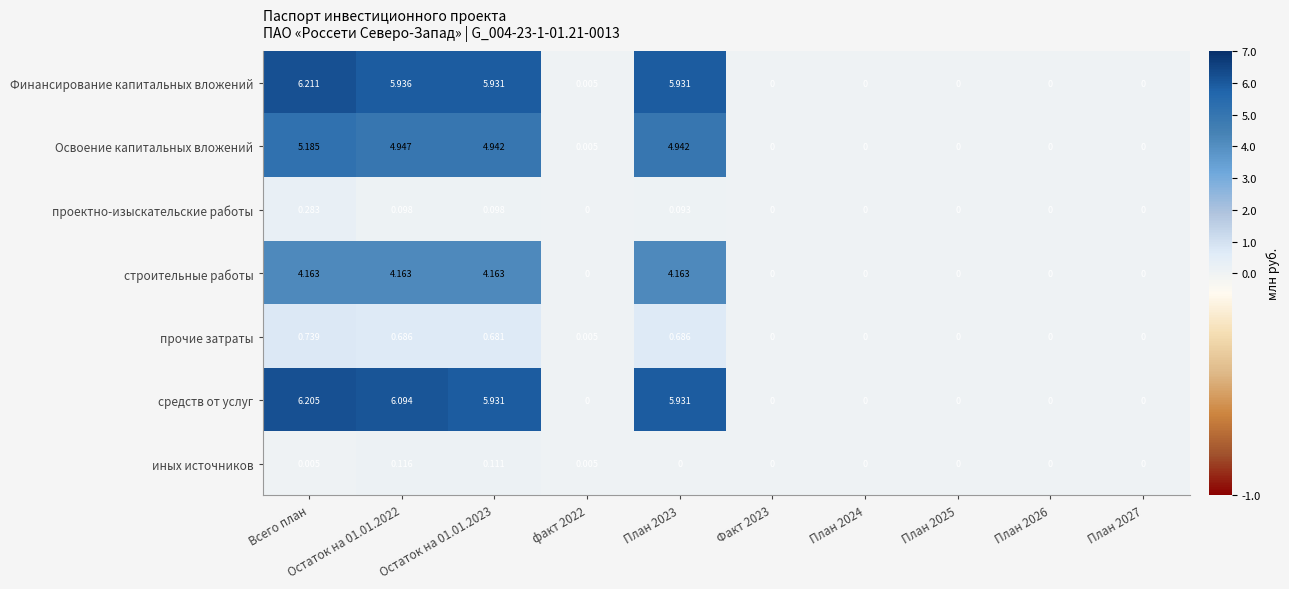

How many series are shown in this chart?

7